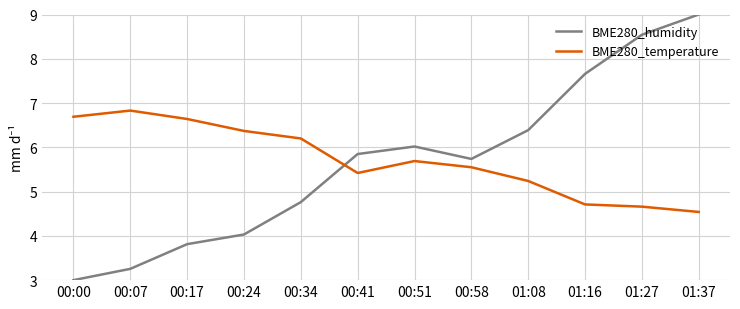

Is it true that BME280_temperature equals 6.3 at 01:37?

False